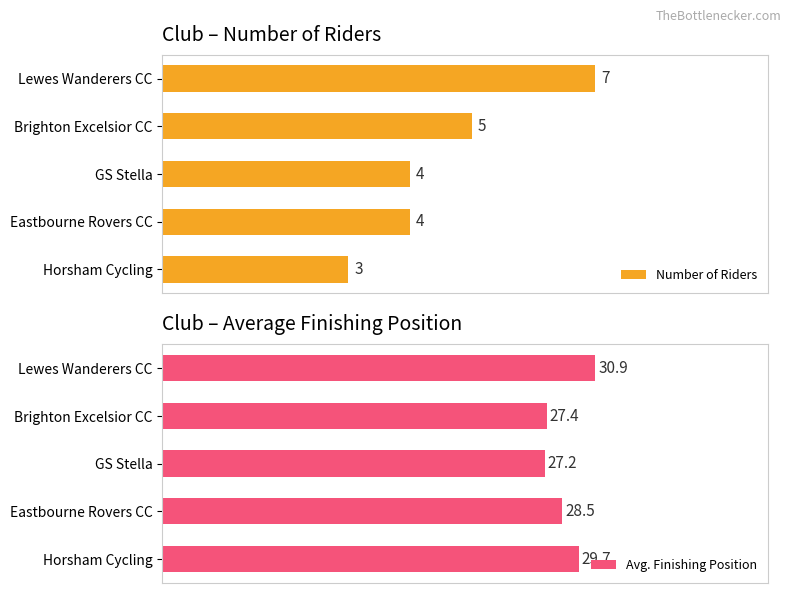

At which label does Number of Riders reach its peak?

Lewes Wanderers CC